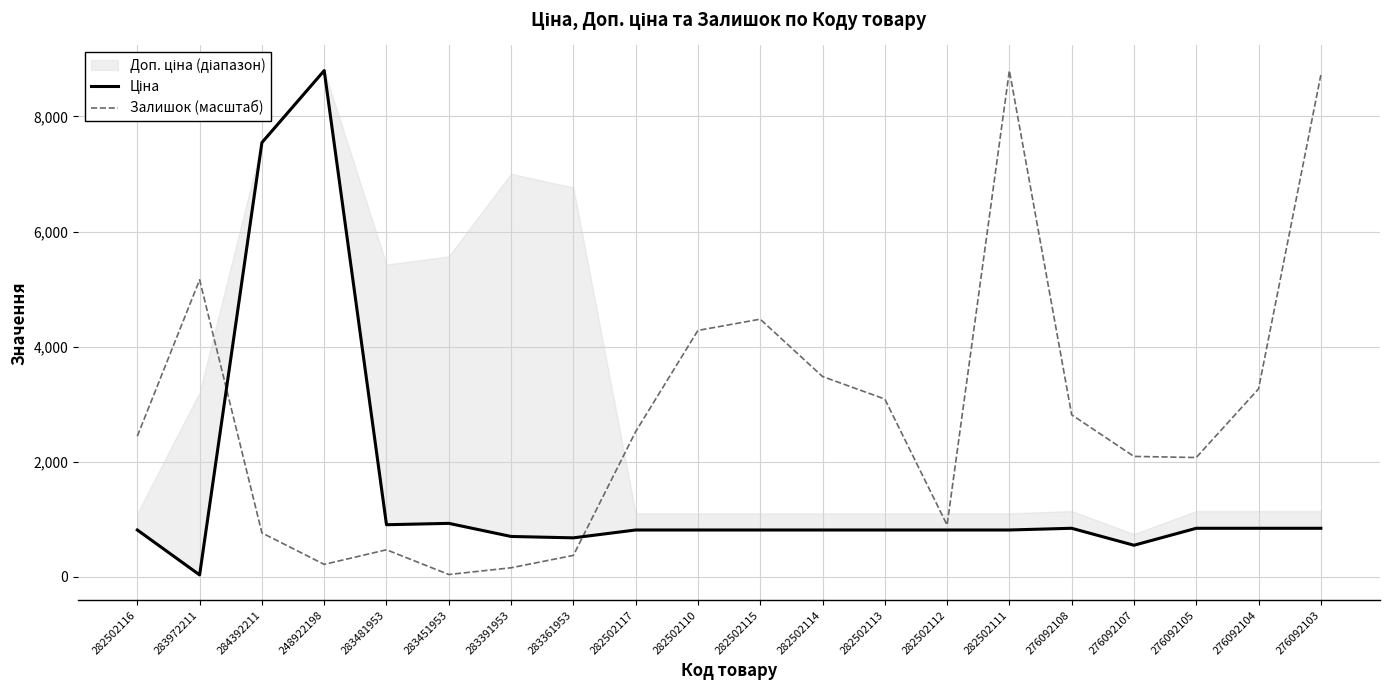

What is the sum of all Залишок (масштаб) values?

56128.8